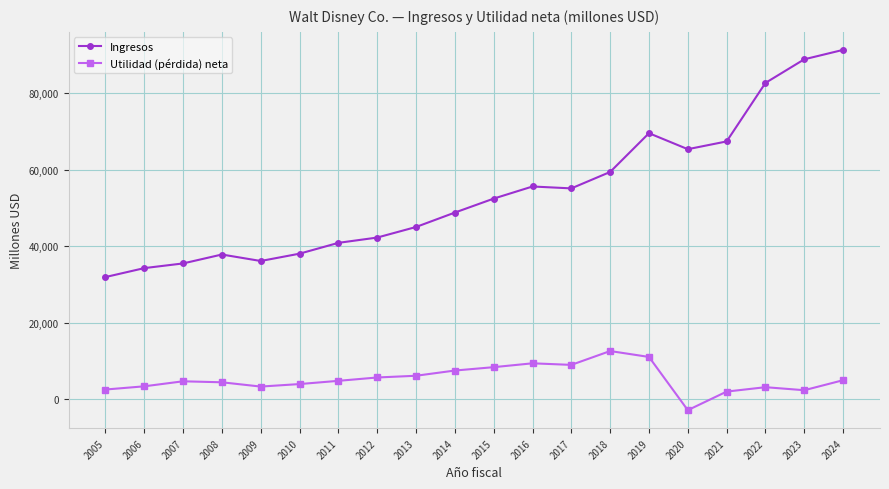

What are all the series names shown in the legend?

Ingresos, Utilidad (pérdida) neta